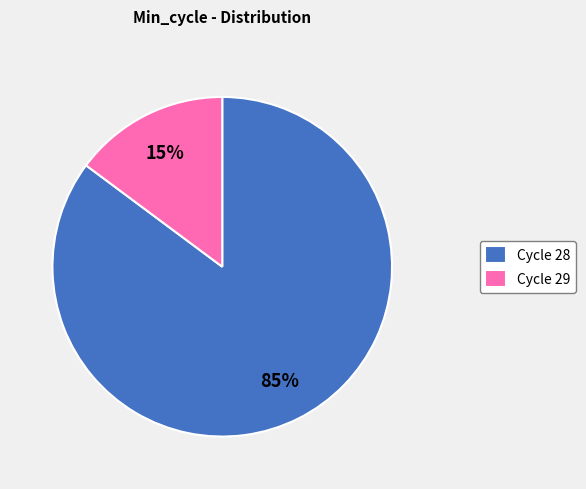

Rank the categories by value from lowest to highest.

Cycle 29, Cycle 28